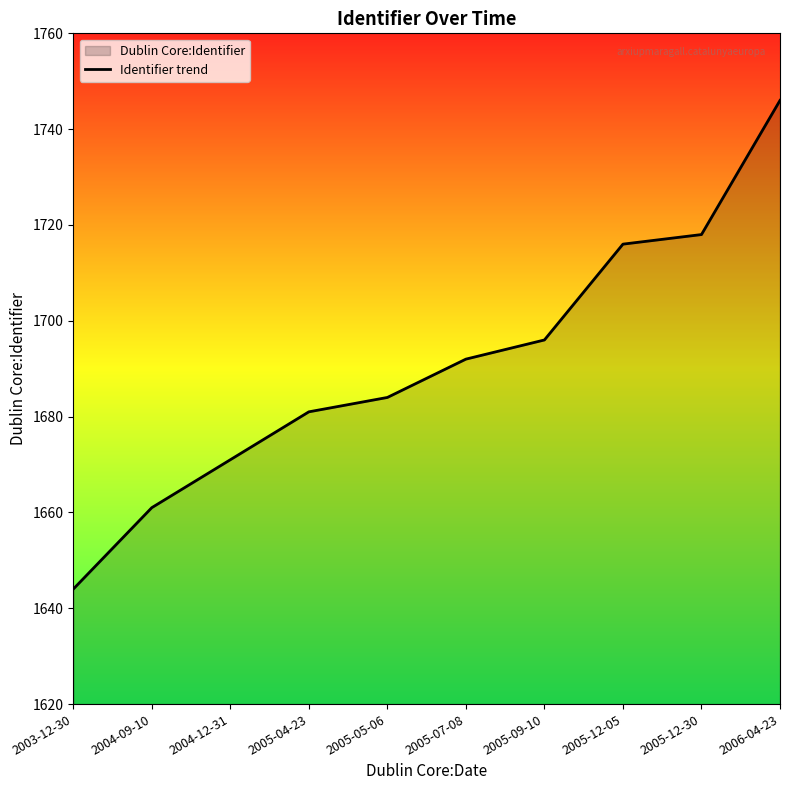

What is the difference between the values at 2006-04-23 and 2005-04-23?

65